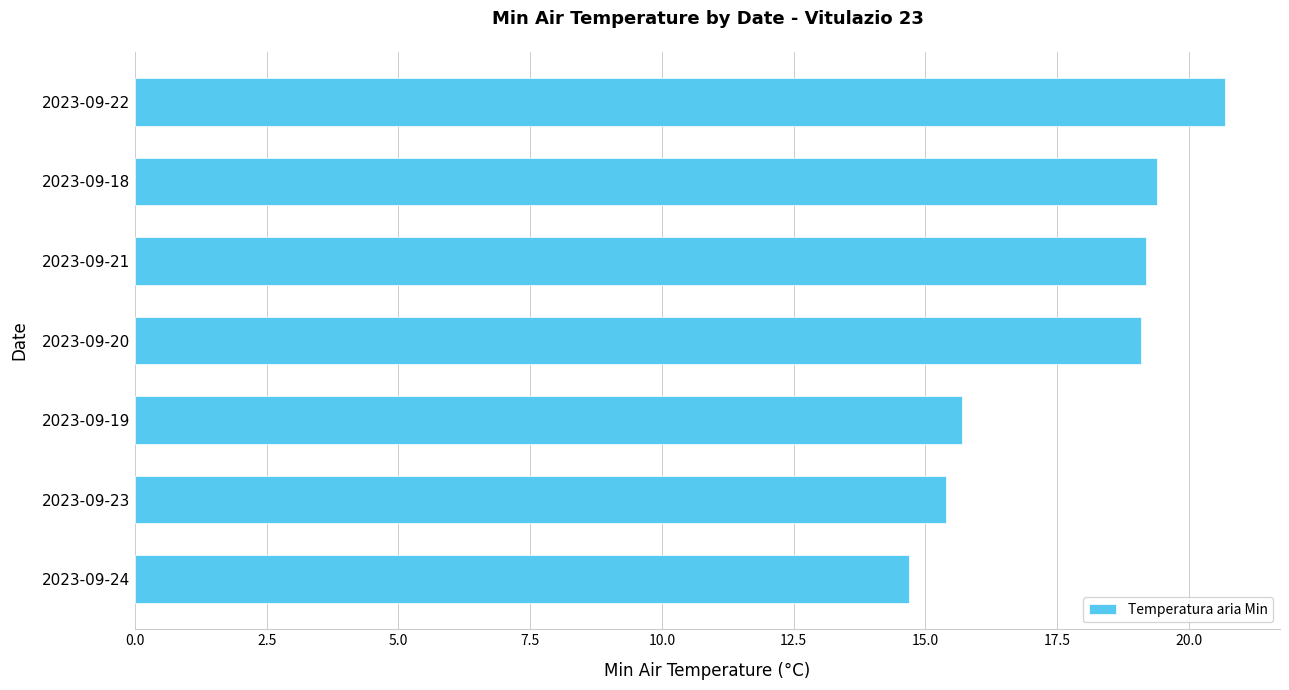

Read the value at 2023-09-22.

20.7